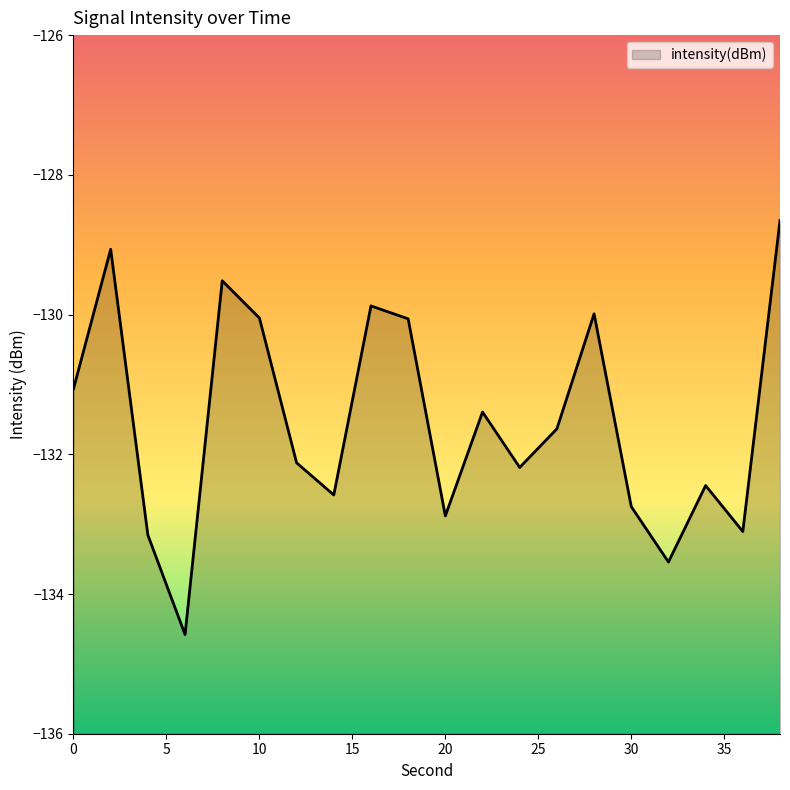

Does the chart have visible grid lines?

No